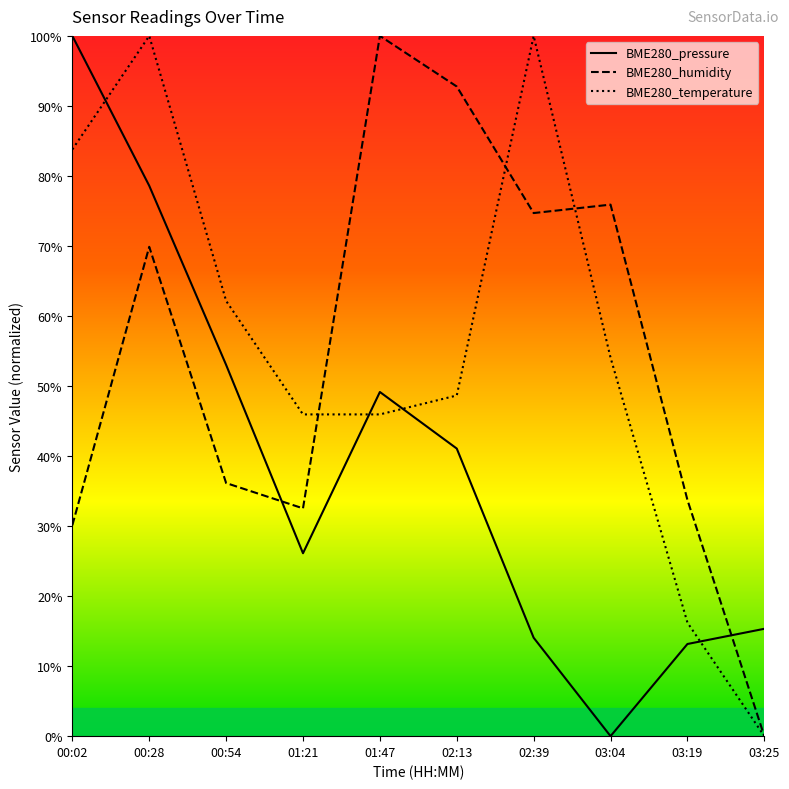

What is the label of the 2nd point from the right?

03:19